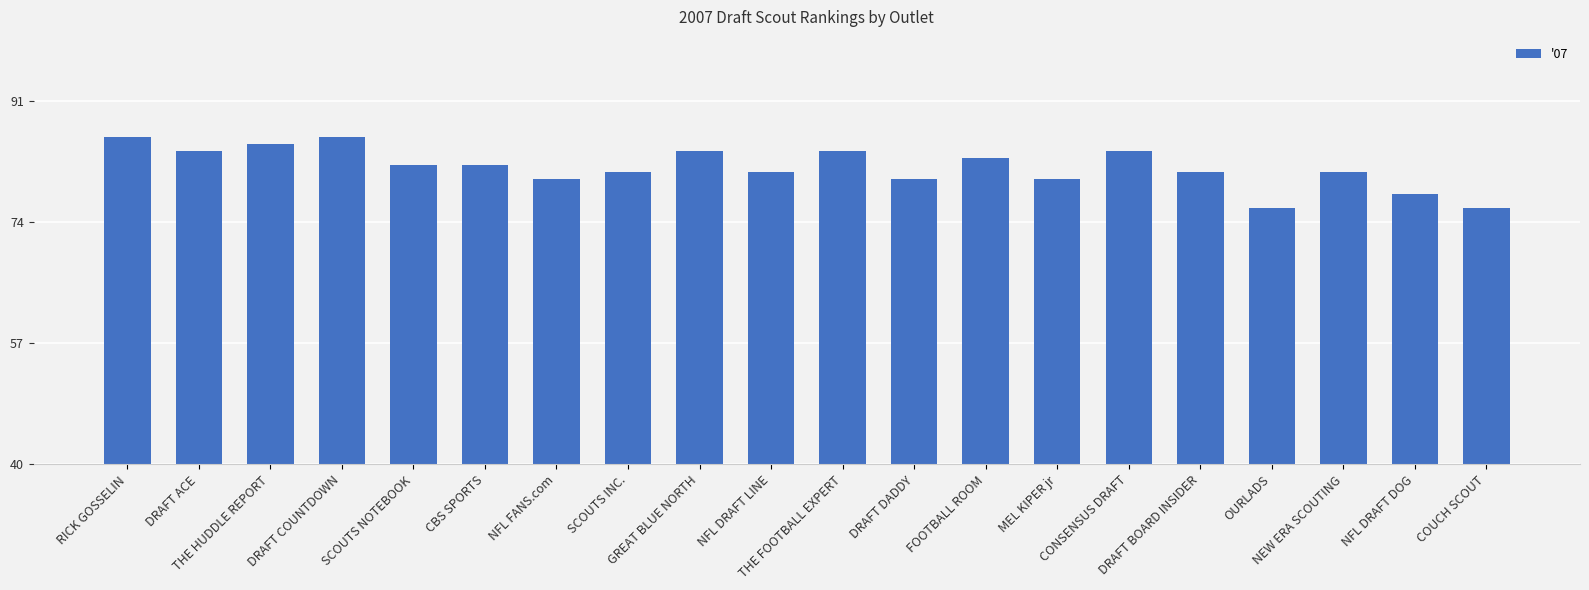

What is the approximate value at DRAFT COUNTDOWN?

86